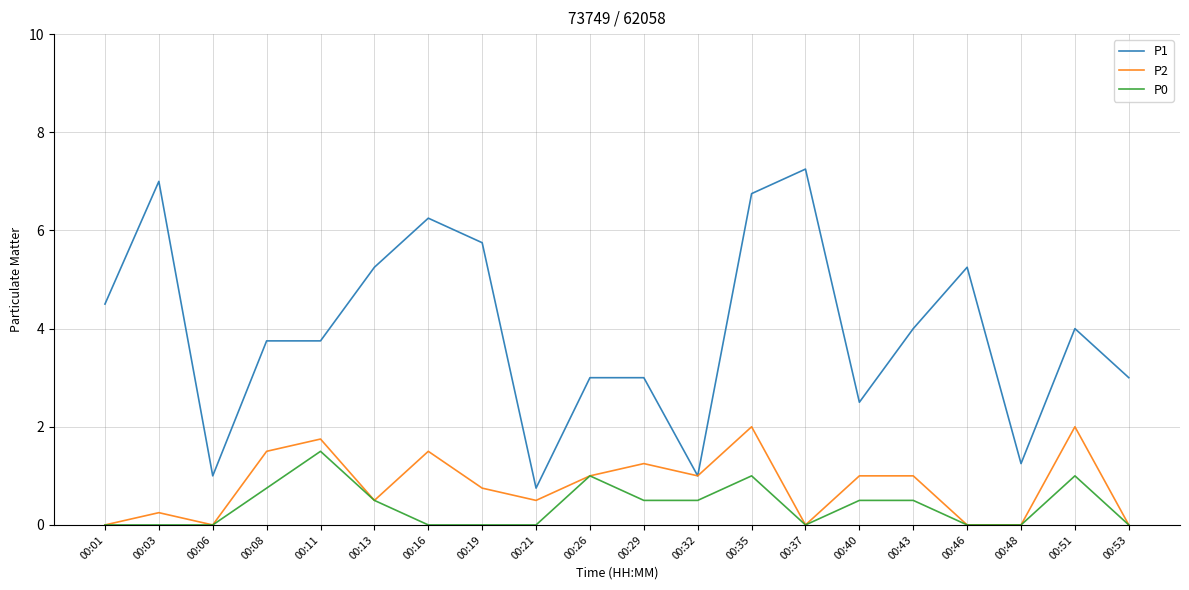

Is it true that P1 equals 7.0 at 00:43?

False